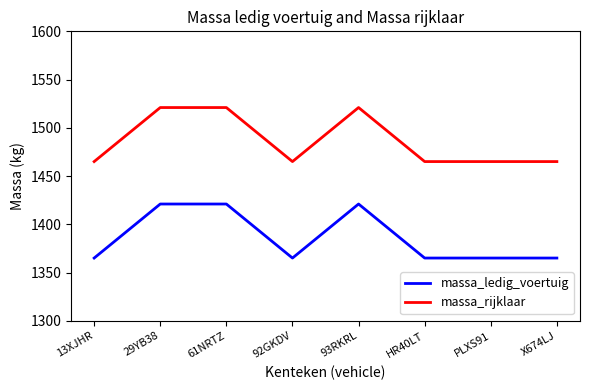

Reading left to right, extract all data points from this chart.

massa_ledig_voertuig: 13XJHR=1365	29YB38=1421	61NRTZ=1421	92GKDV=1365	93RKRL=1421	HR40LT=1365	PLXS91=1365	X674LJ=1365
massa_rijklaar: 13XJHR=1465	29YB38=1521	61NRTZ=1521	92GKDV=1465	93RKRL=1521	HR40LT=1465	PLXS91=1465	X674LJ=1465